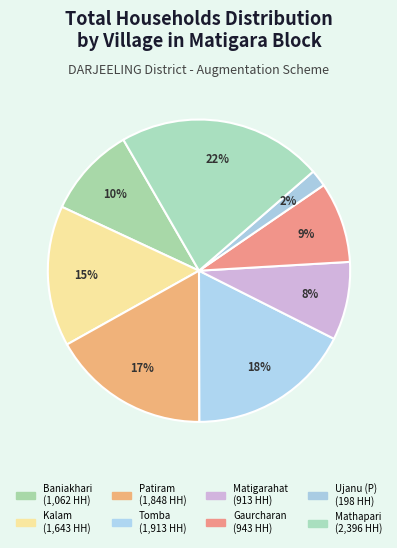

True or false: Kalam accounts for 28% of the total.

False